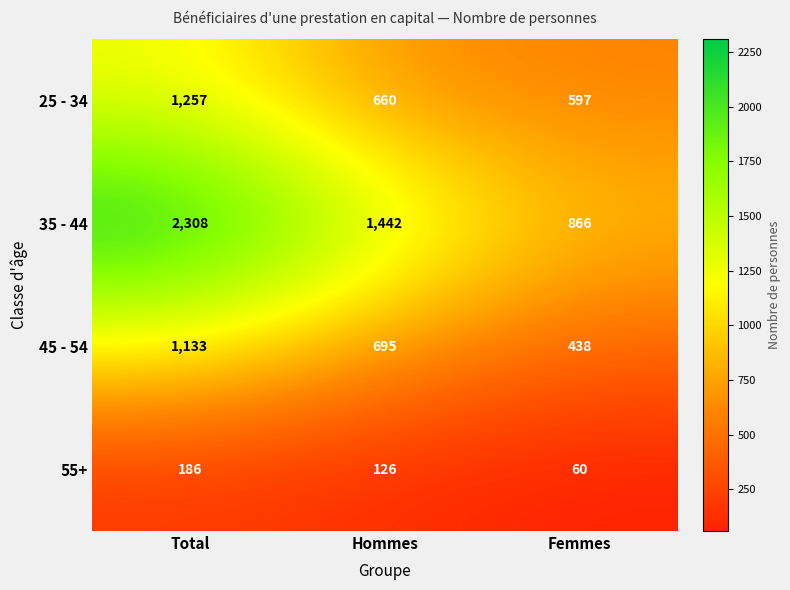

At which category is the sum across all series the highest?

Total